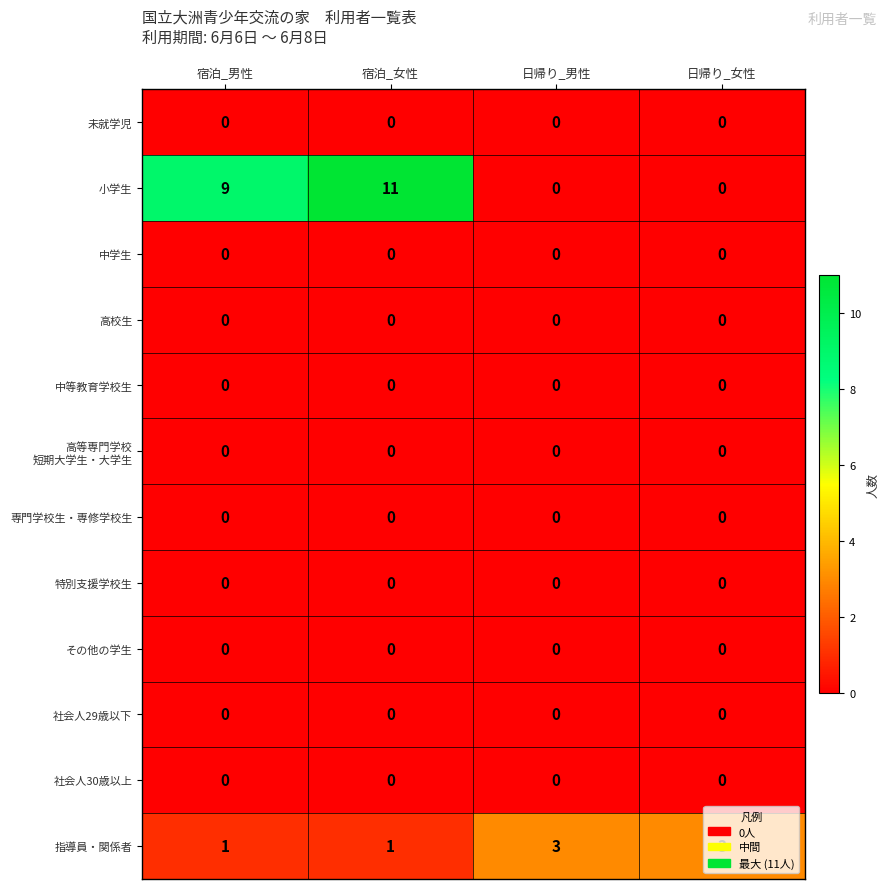

At how many categories does at least one series exceed 4?

2